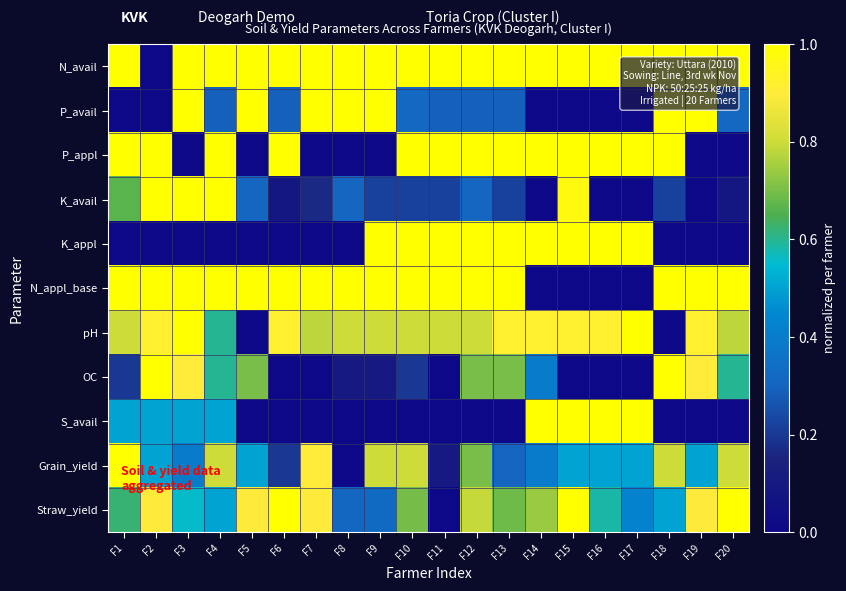

What is the greatest value displayed?

1.0